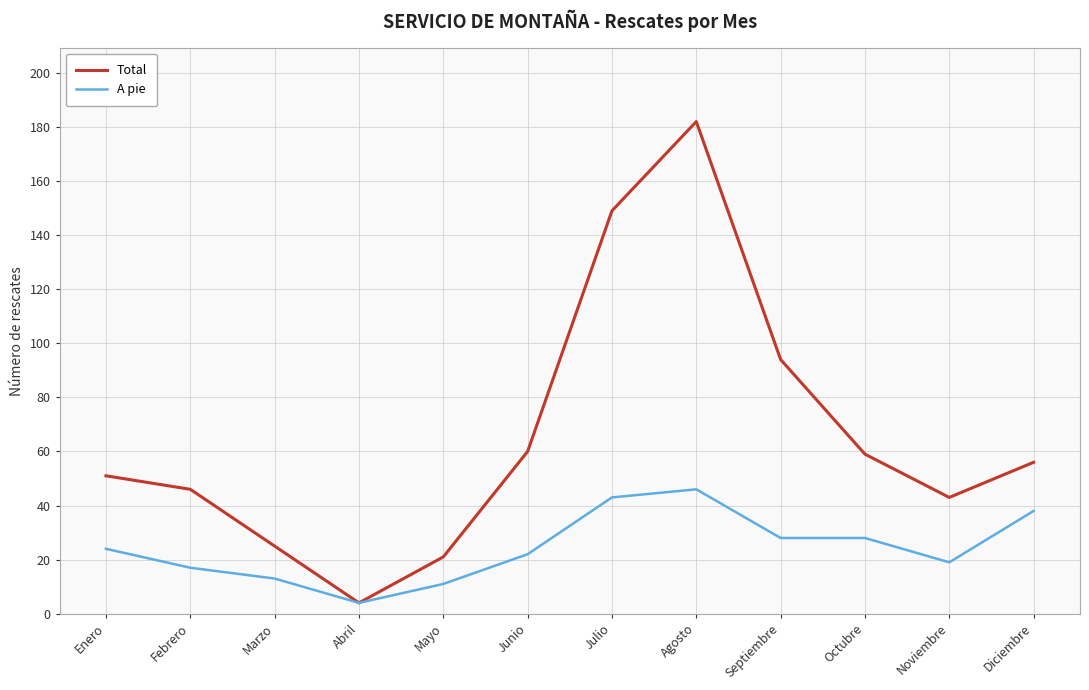

List the series in order of their peak value, highest first.

Total, A pie